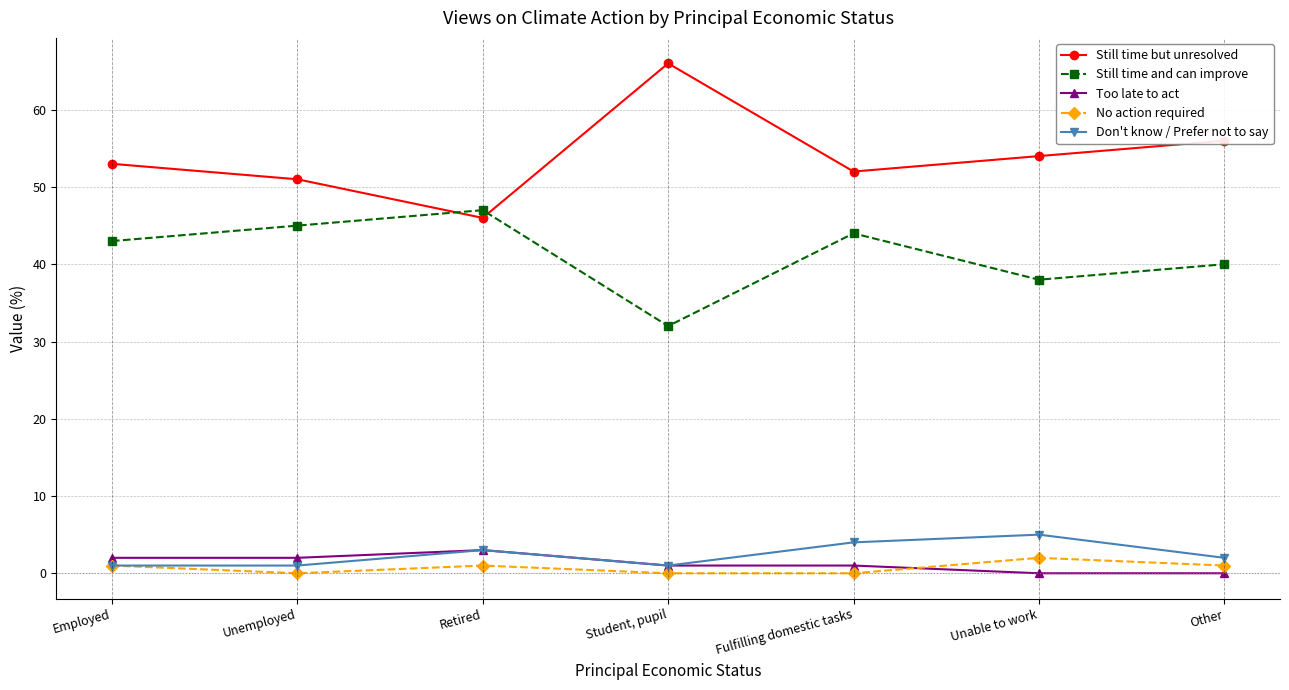

The Don't know / Prefer not to say series shows 1 at Employed. True or false?

True